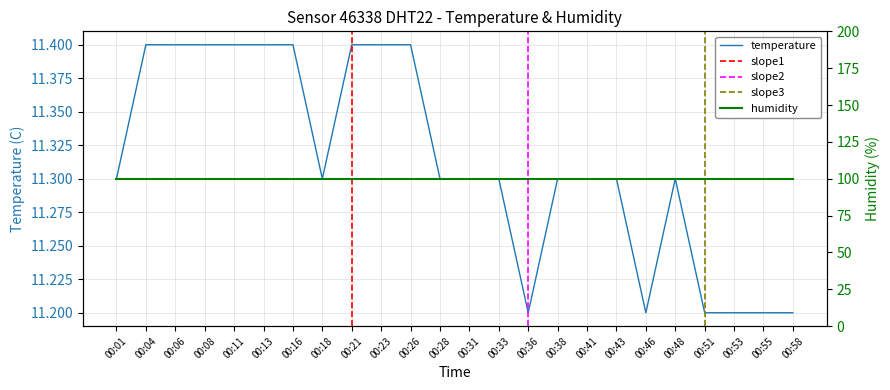

True or false: the data has more than 2 interior local peaks.

False